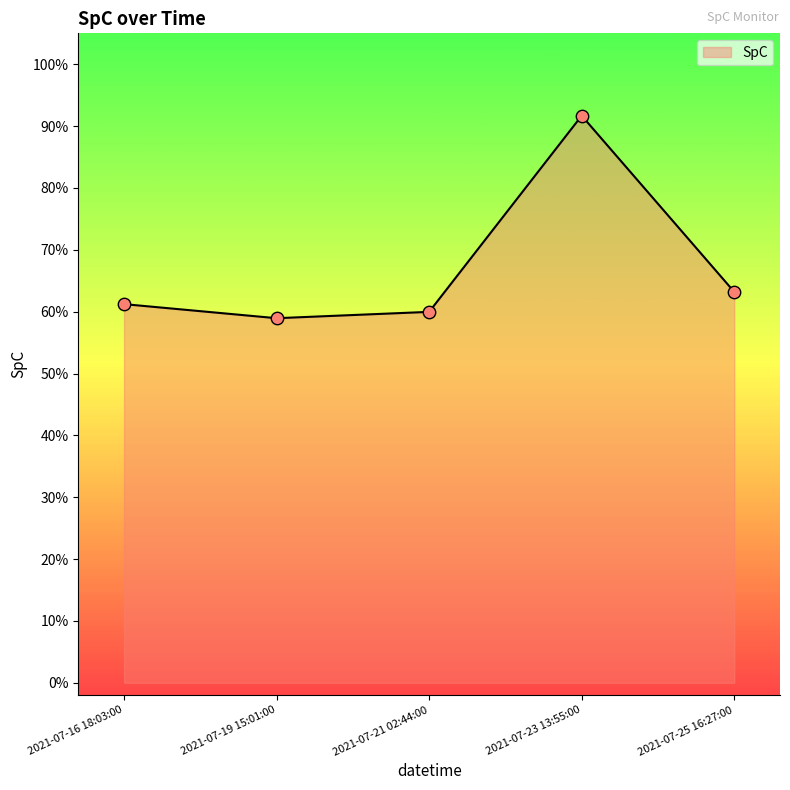

Between 2021-07-19 15:01:00 and 2021-07-25 16:27:00, which is larger?

2021-07-25 16:27:00